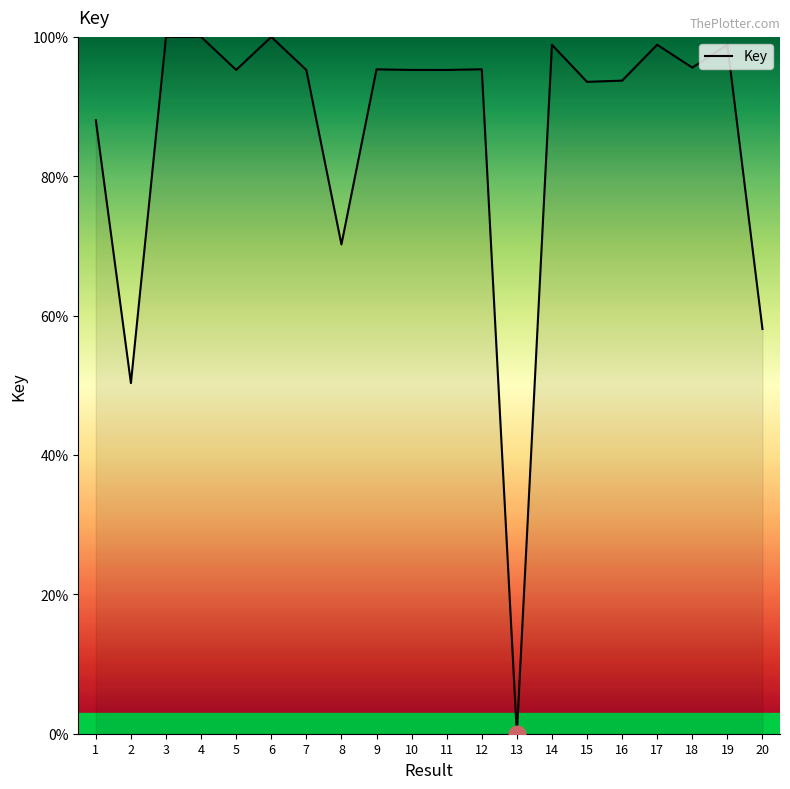

How many interior local peaks (higher than both neighbors) does the data have?

7